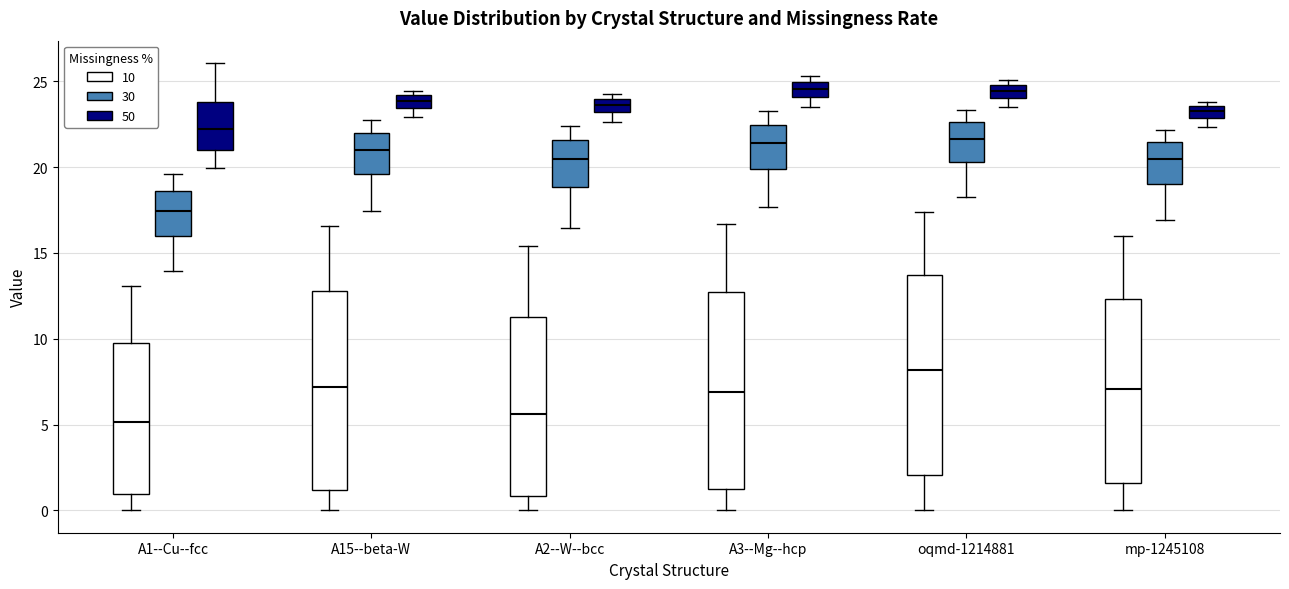

Where does the lower whisker of the box for mp-1245108 (30) end on the y-axis? The values are not printed on the chart, so give them approximately, as read against the axis.

17.0